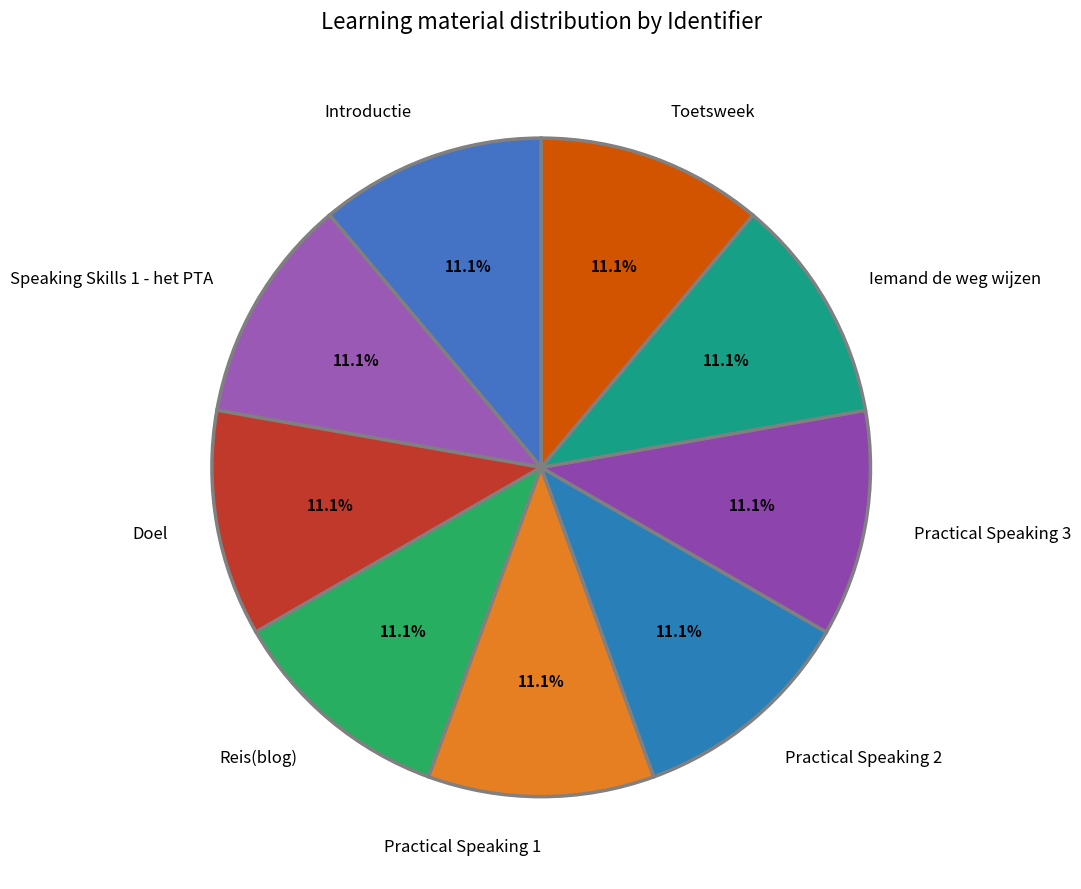

How many slices are in this pie chart?

9